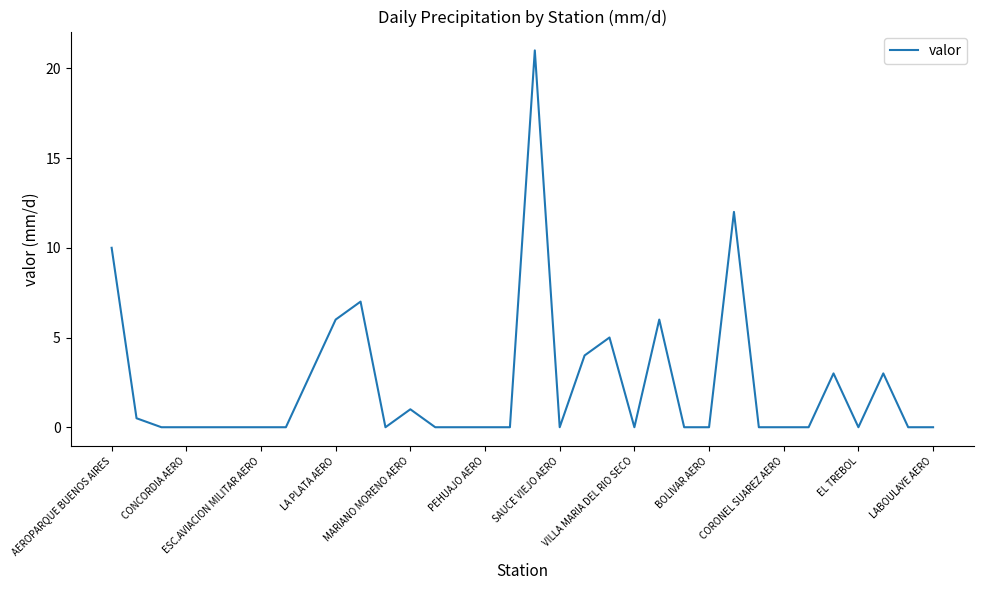

What is the greatest value displayed?

21.0